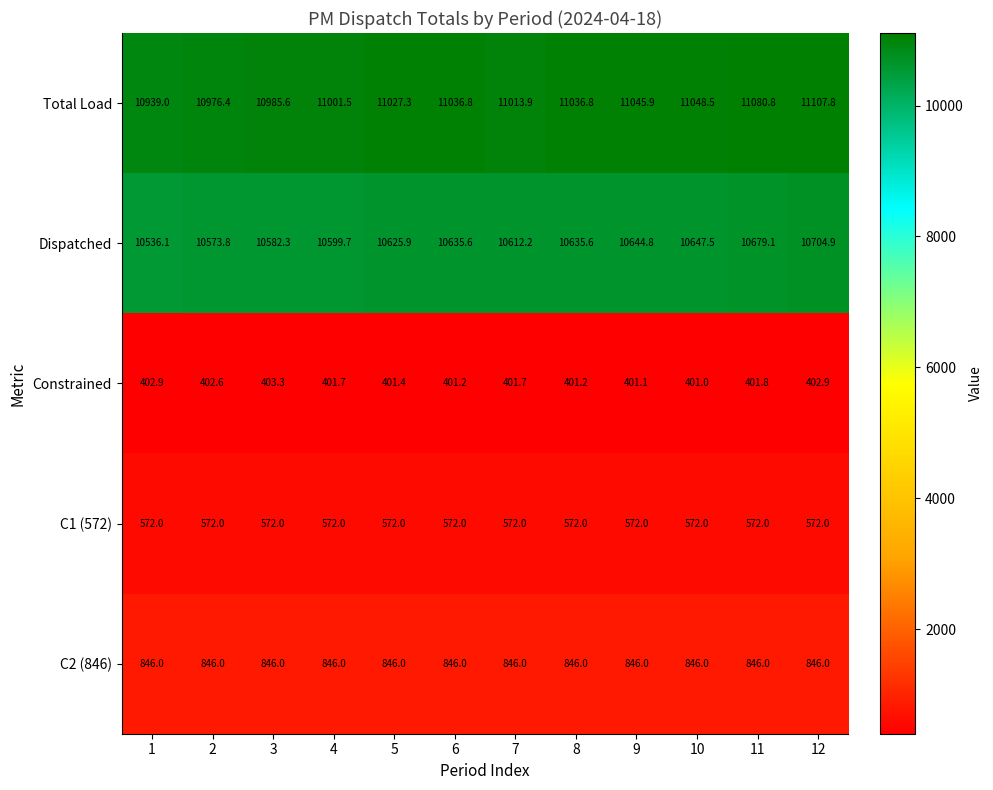

At which category is the sum across all series the highest?

12